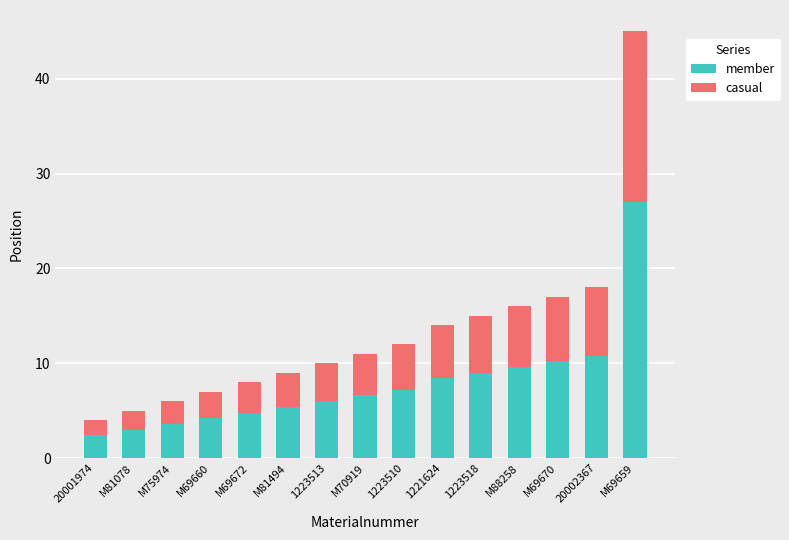

What is the minimum value for member?

2.4